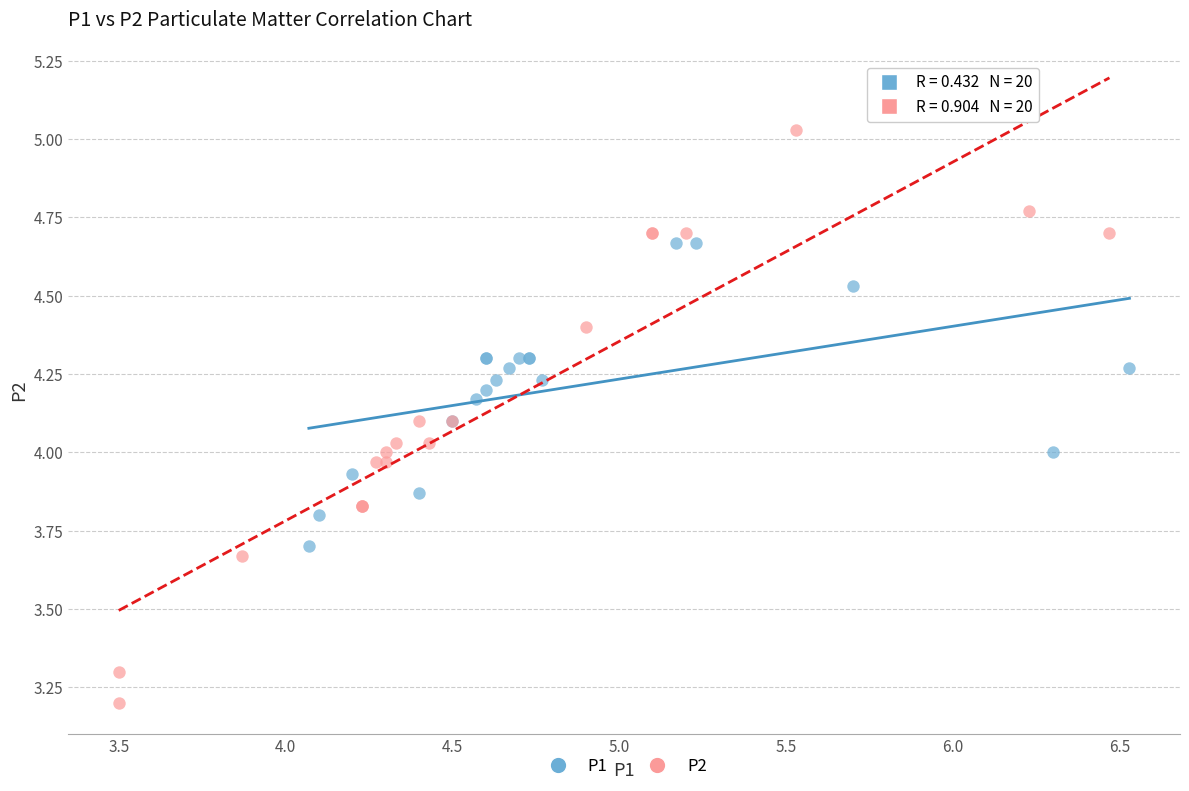

Which series reaches the minimum Y coordinate?

P2